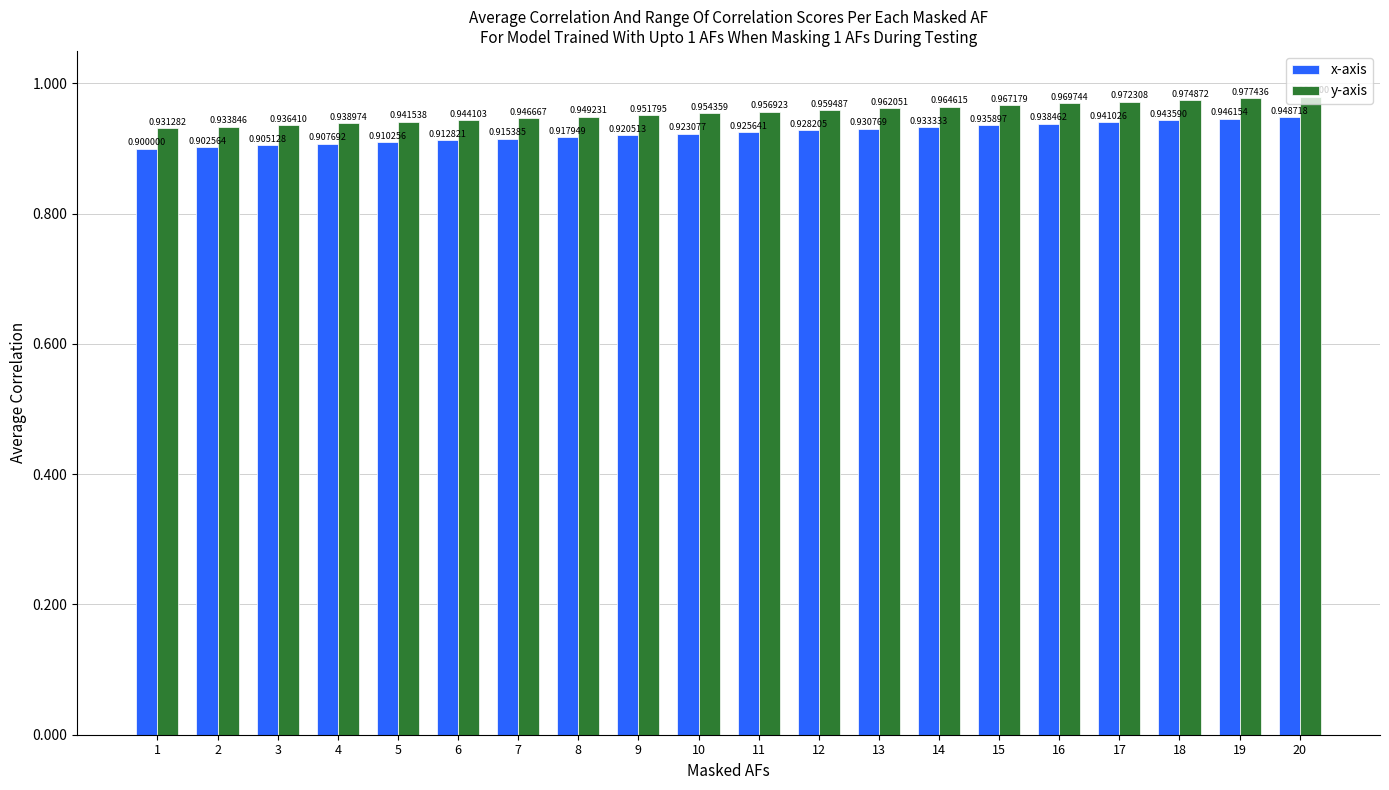

Which series has the largest total across all categories?

y-axis